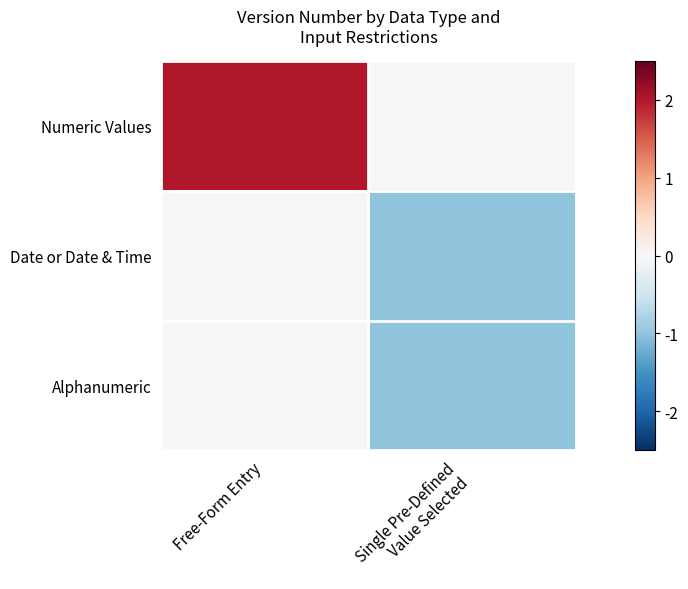

Which has a higher value, Free-Form Entry or Single Pre-Defined
Value Selected?

Free-Form Entry